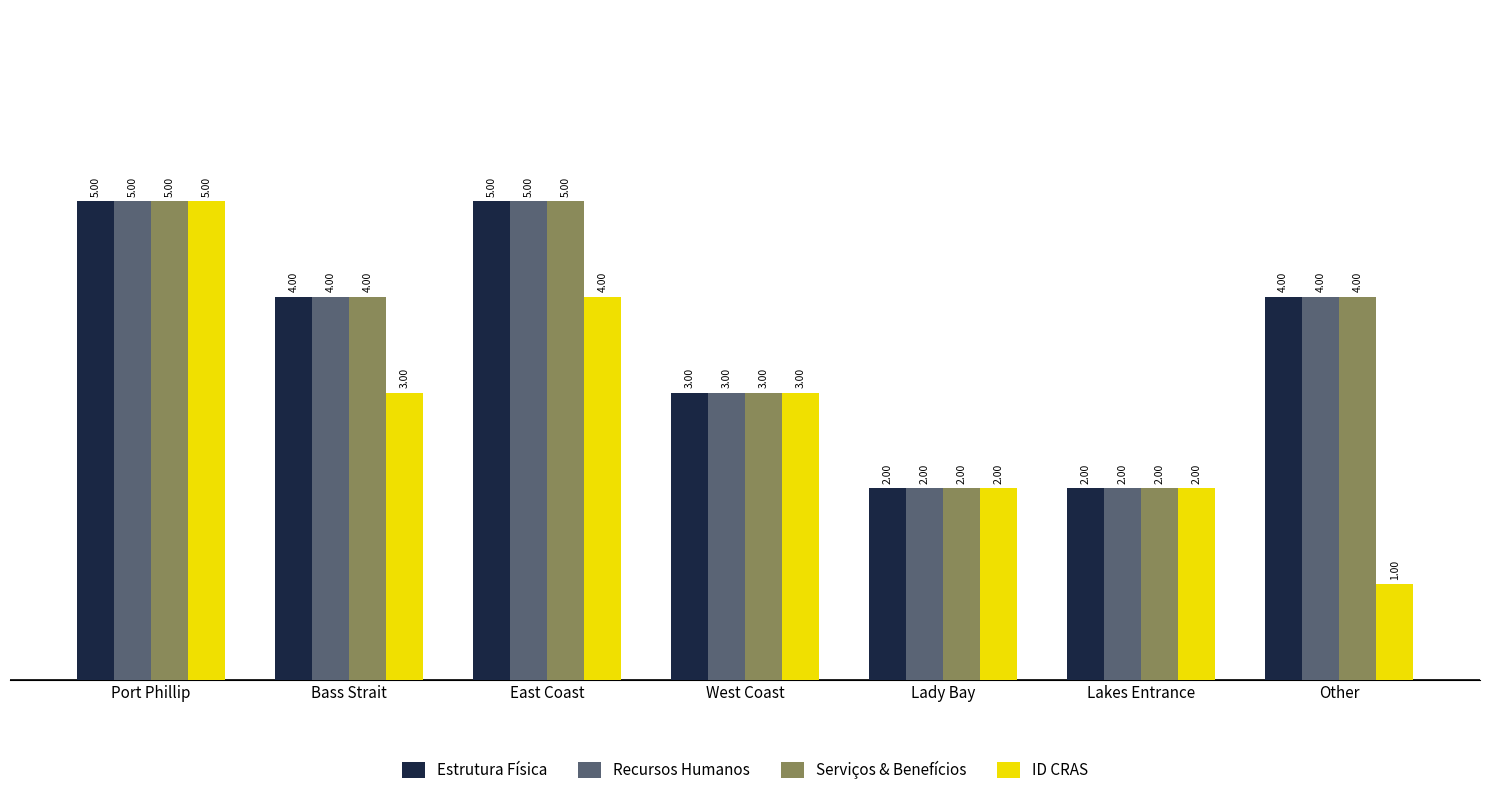

At which category is the sum across all series the highest?

Port Phillip